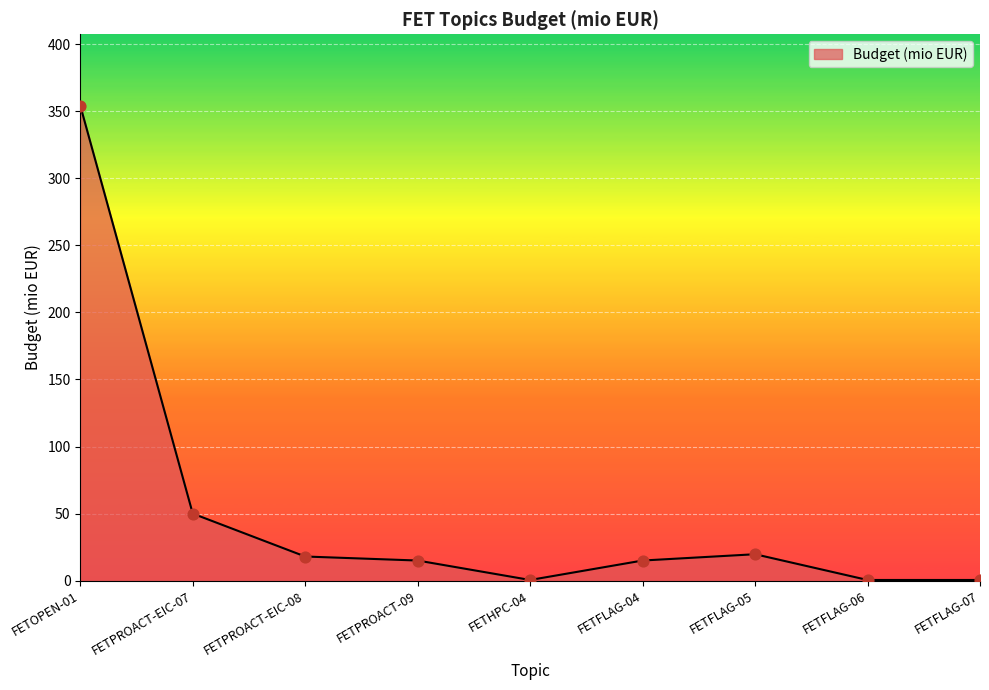

What is the change in value from FETOPEN-01 to FETPROACT-EIC-08?

-336.2